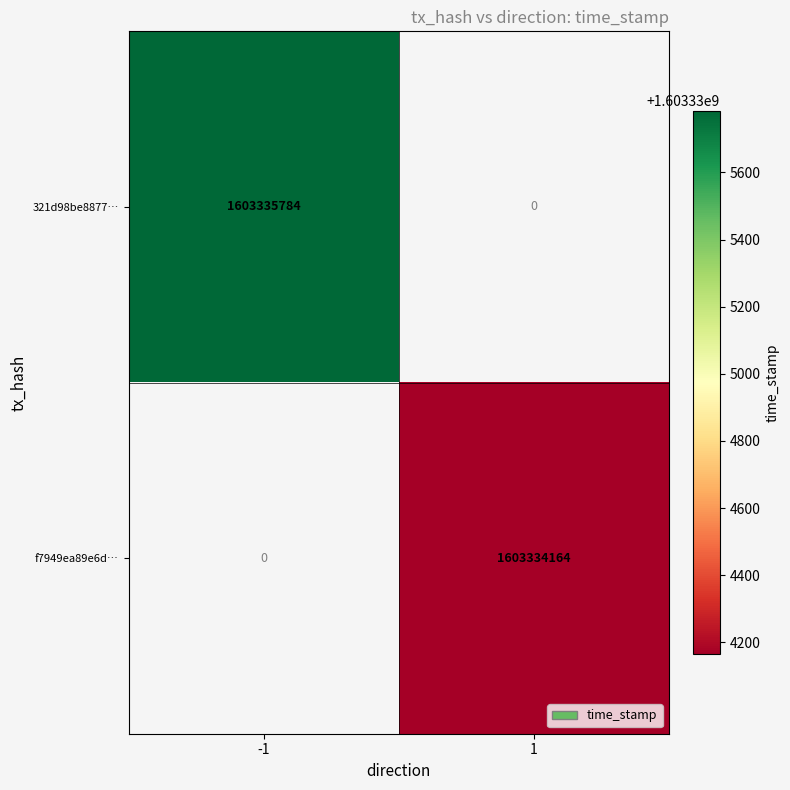

Is the value of 321d98be8877… at -1 greater than the value of f7949ea89e6d… at 1?

Yes